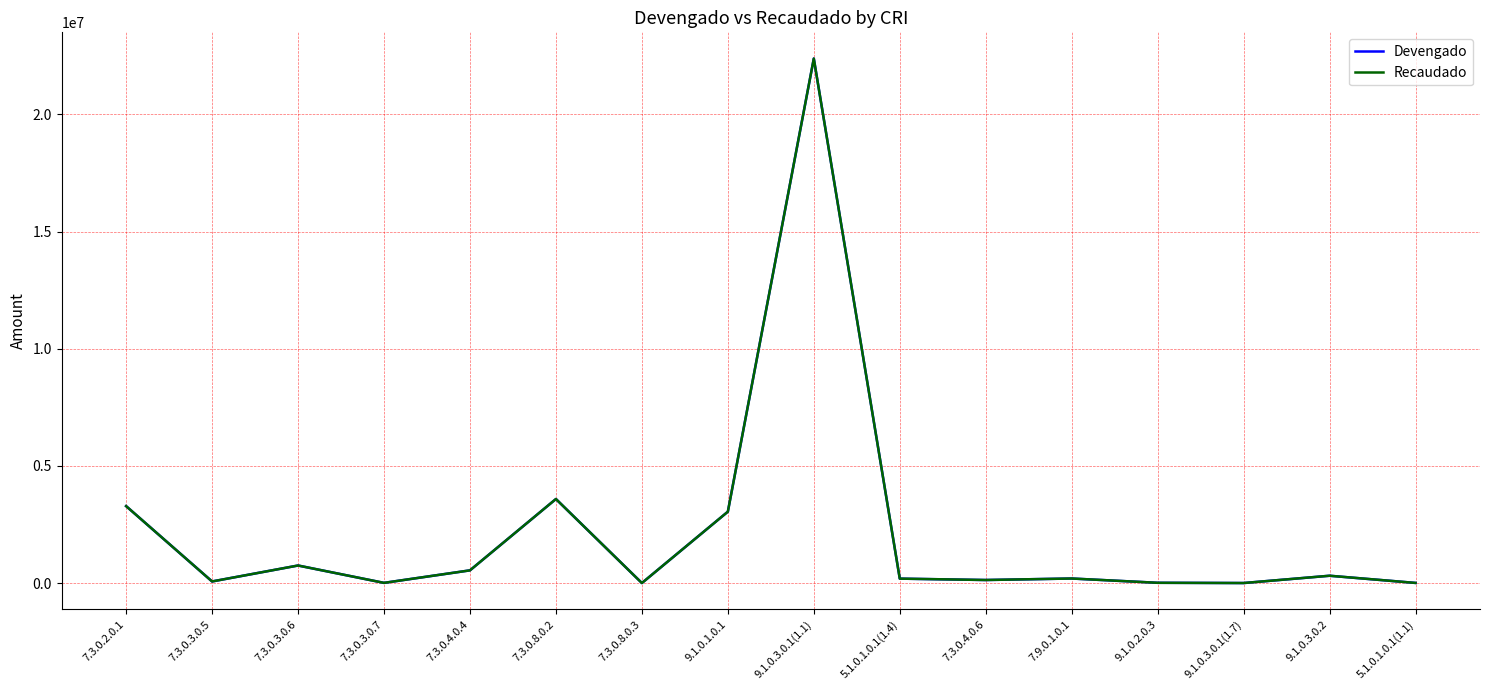

What is the average value of the Devengado series?

2156079.0